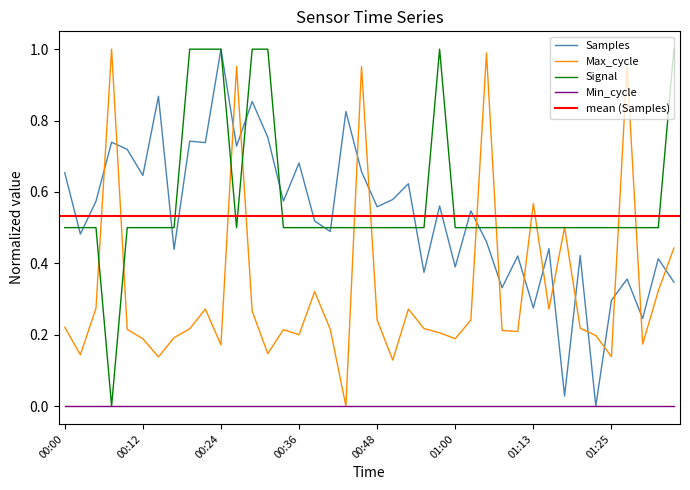

What is the label of the 13th point from the left?

00:29